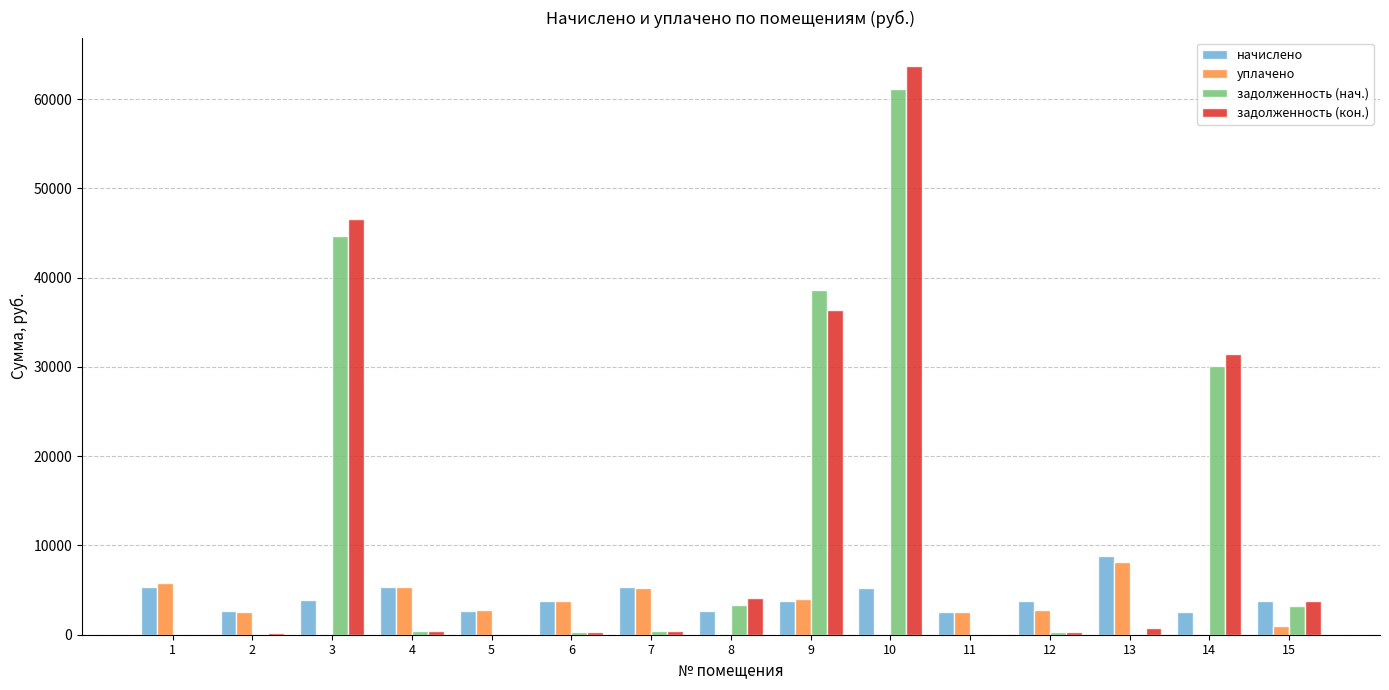

What is the maximum value for начислено?

8871.1